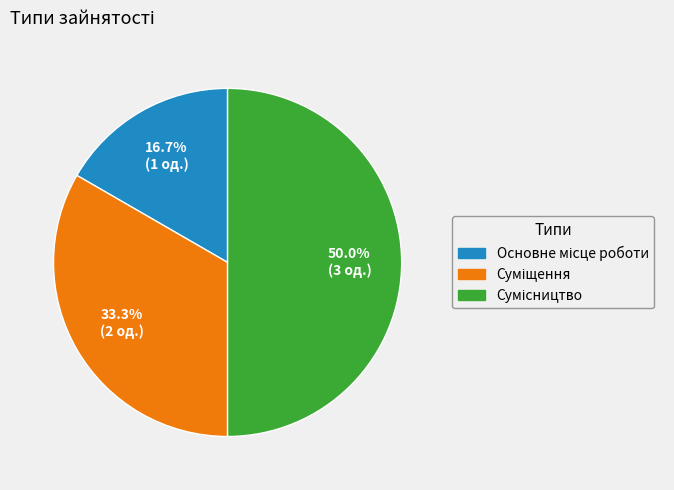

What is the ratio of the value at Основне місце роботи to the value at Сумісництво?

0.3